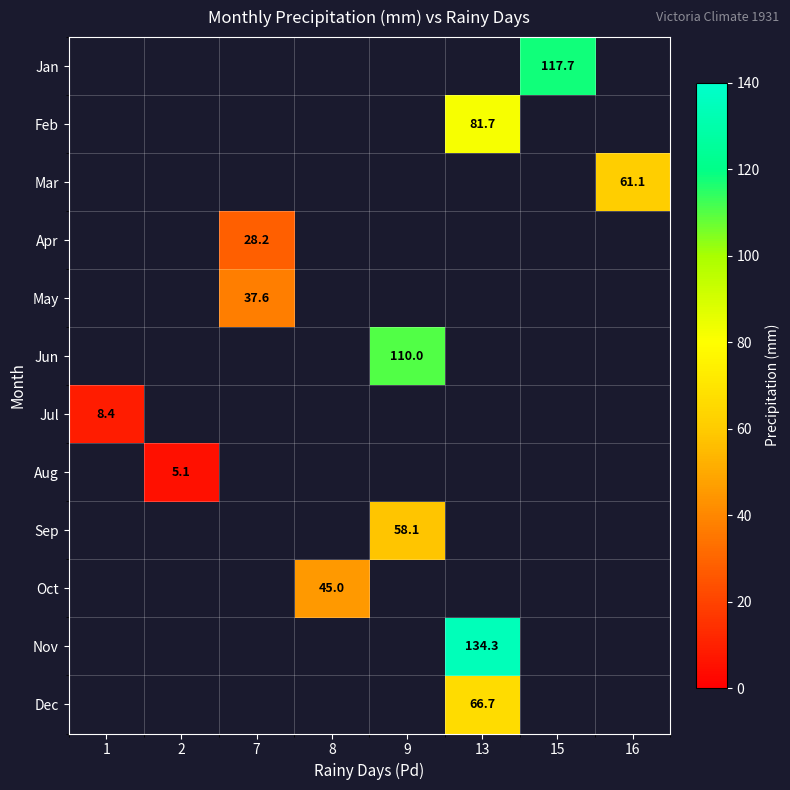

Is it true that Nov equals 134.3 at 13?

True